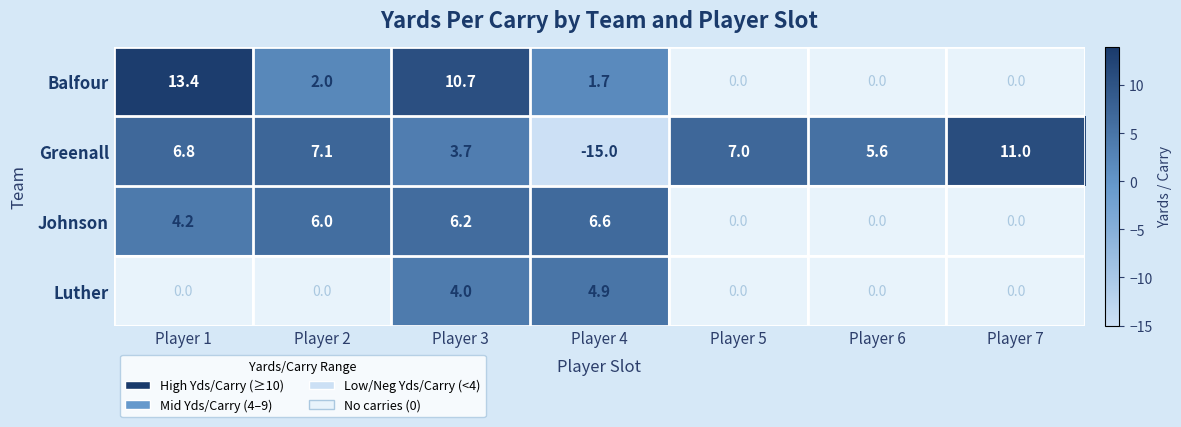

How many series are shown in this chart?

4